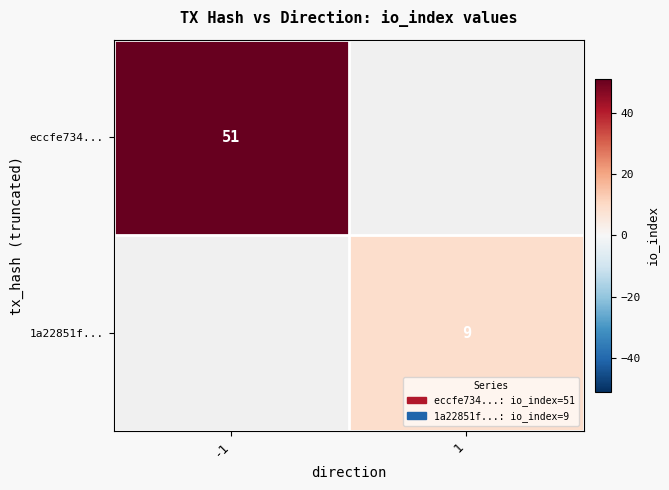

The value of eccfe734... at -1 is 51. True or false?

True